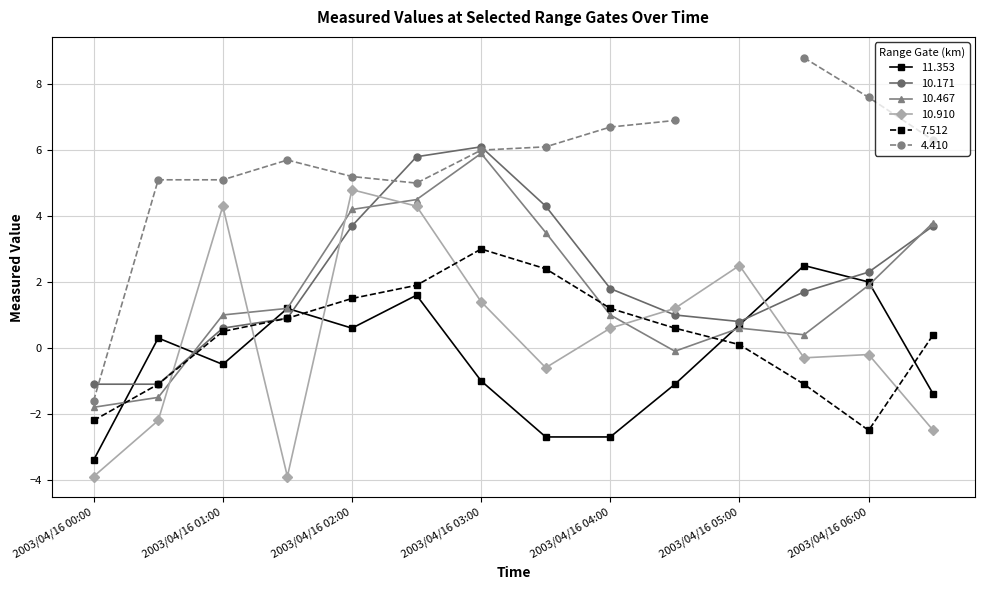

In 11.353, how many points are lower than both neighbors (excluding endpoints)?

2